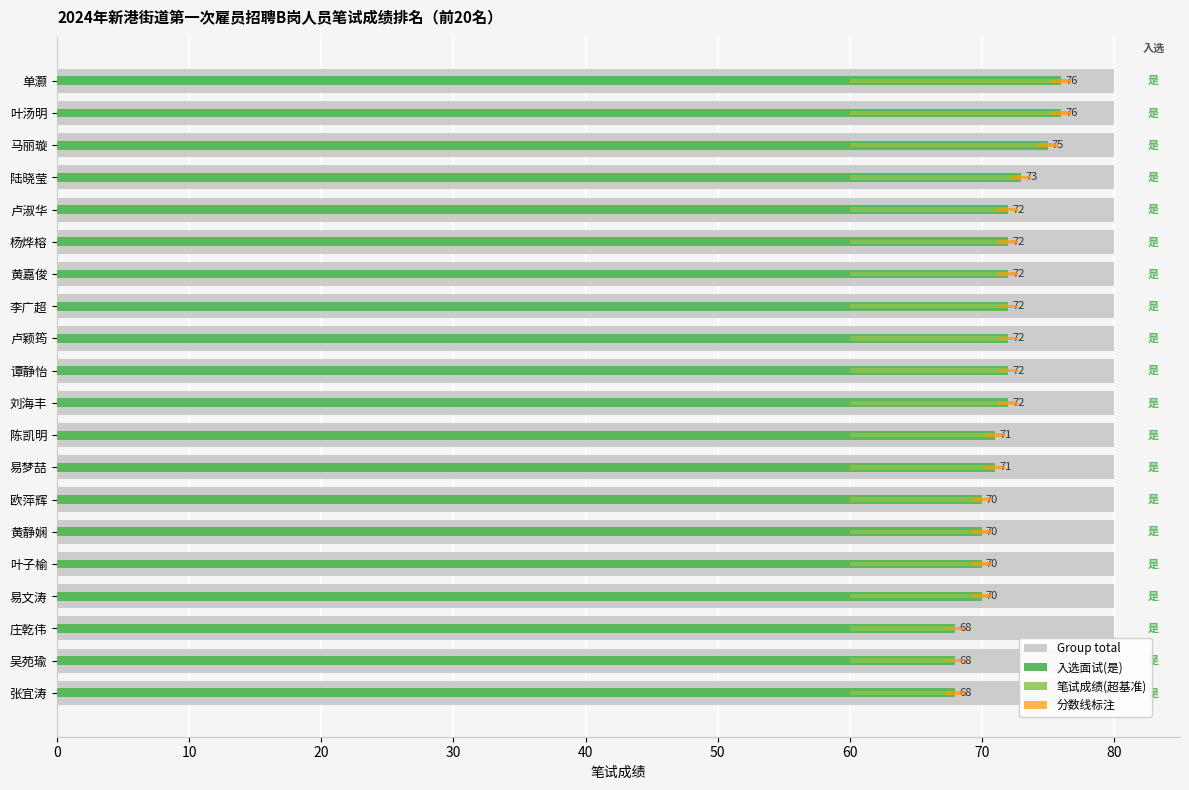

What is the sum of all 分数线标注 values?

2.2